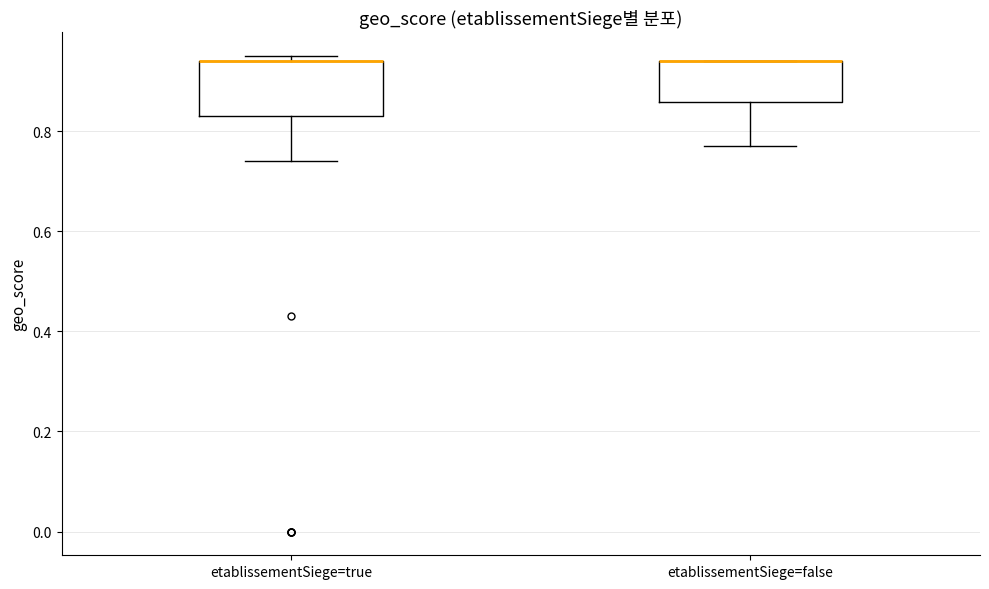

Reading left to right, transcribe this box plot: for each box, give where its median line is, the range the box spans, and where its two whiskers end, as read against the y-axis. The values are not printed on the chart, so give them approximately, as read against the axis.

etablissementSiege=true: median 0.94 (drawn on the box's upper edge), box 0.84 to 0.94, whiskers 0.74 to 0.96
etablissementSiege=false: median 0.94 (drawn on the box's upper edge), box 0.86 to 0.94, whiskers 0.78 to 0.94